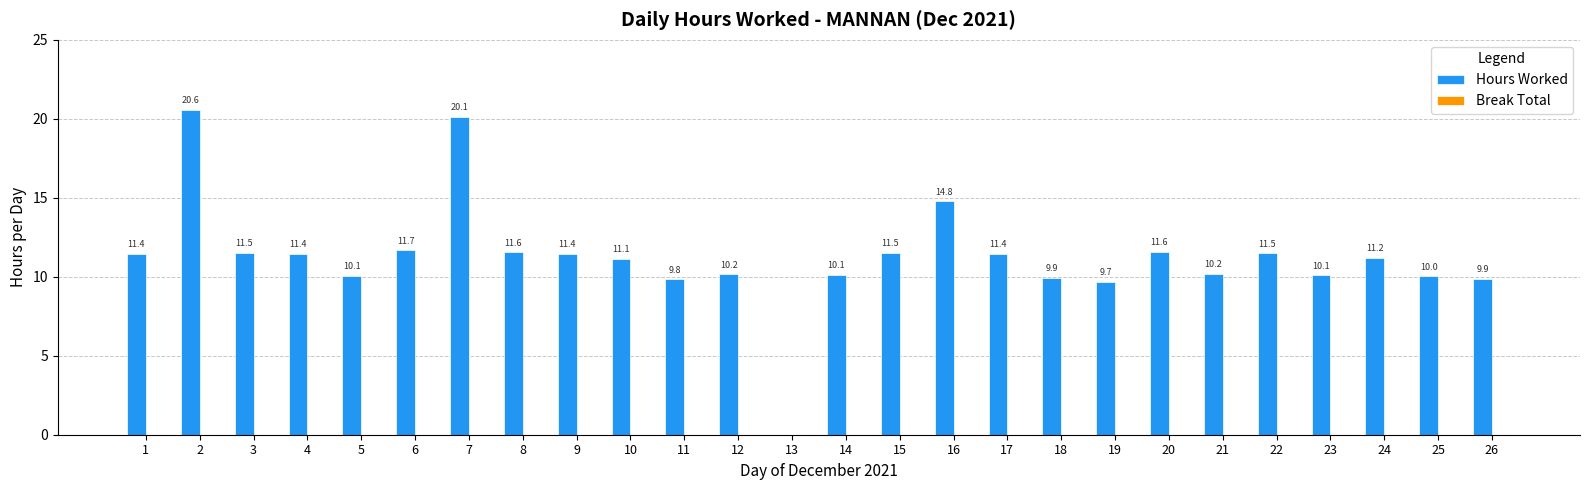

What is the maximum value shown in the chart?

20.6